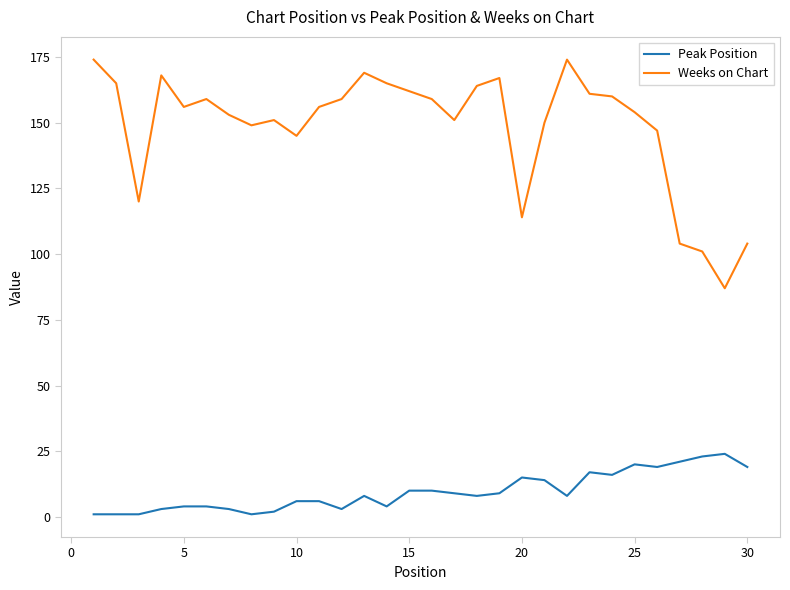

Does the chart display data point markers on the line(s)?

No